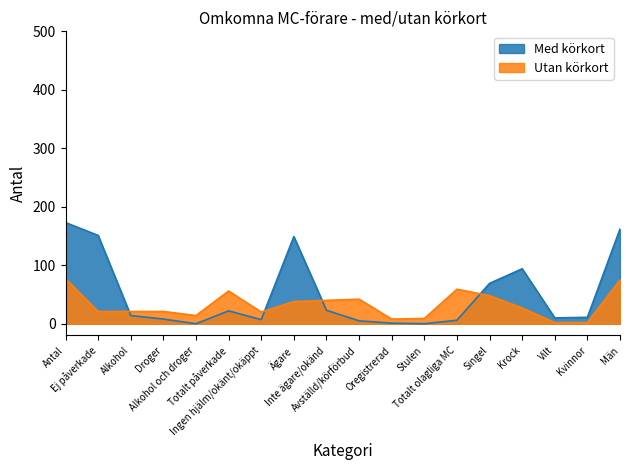

Between Ägare and Män, which series saw the biggest shift?

Utan körkort